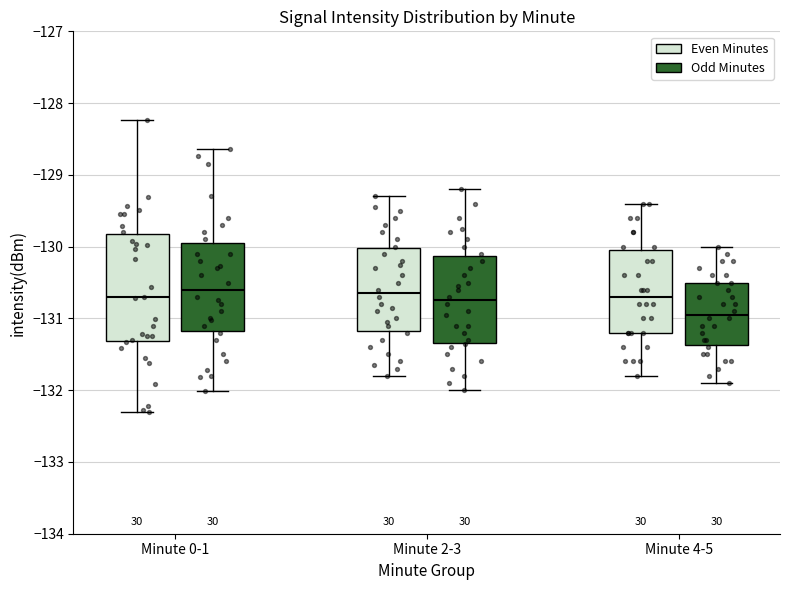

Comparing the boxes themselves (not the whiskers), which one is the tallest?

Minute 0-1 (Even Minutes)